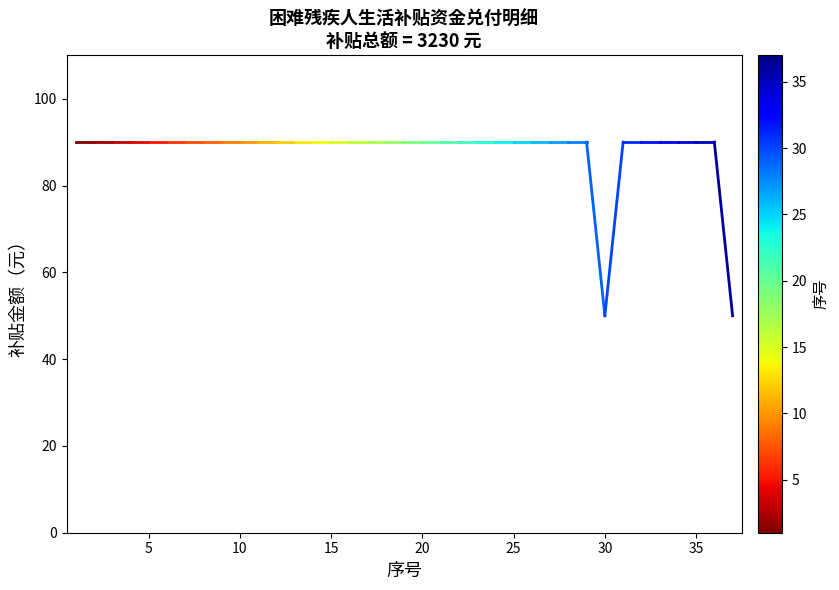

What is the maximum value shown in the chart?

90